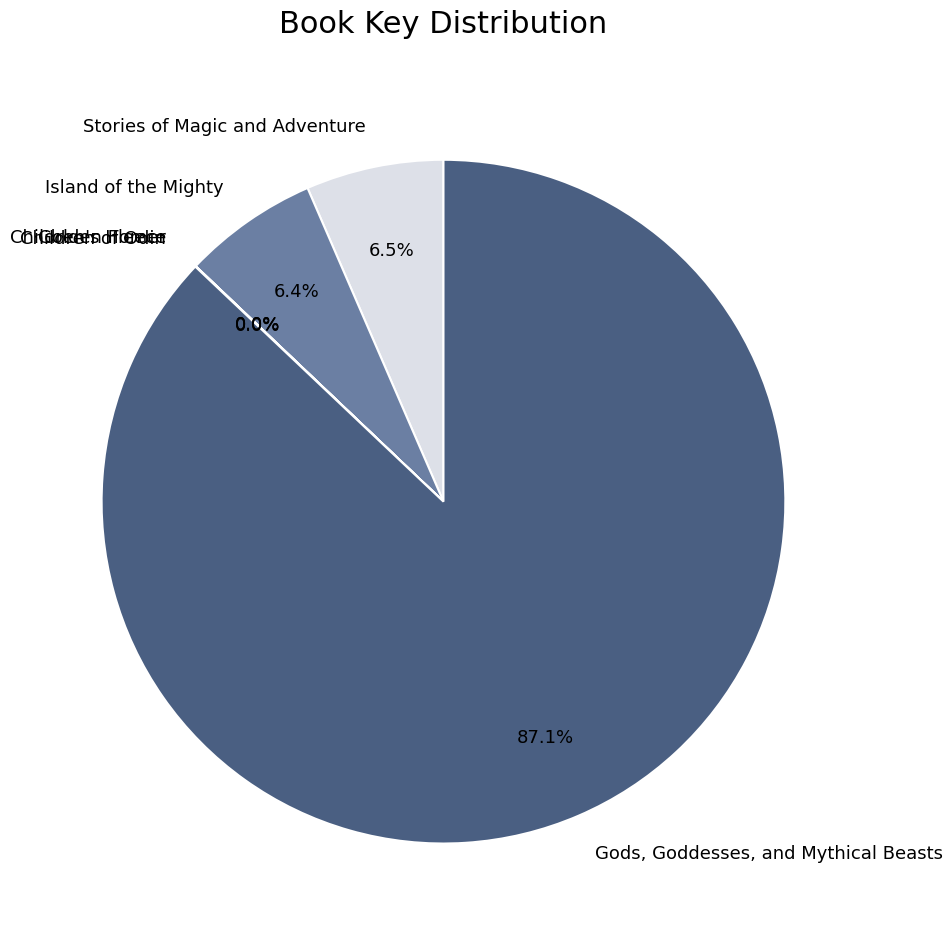

Combined, do Gods, Goddesses, and Mythical Beasts and Stories of Magic and Adventure account for over 50%?

Yes